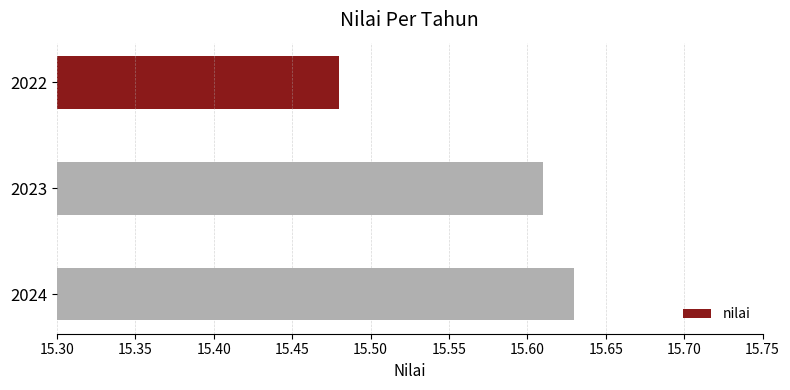

List the labels in order of value, smallest first.

2022, 2023, 2024